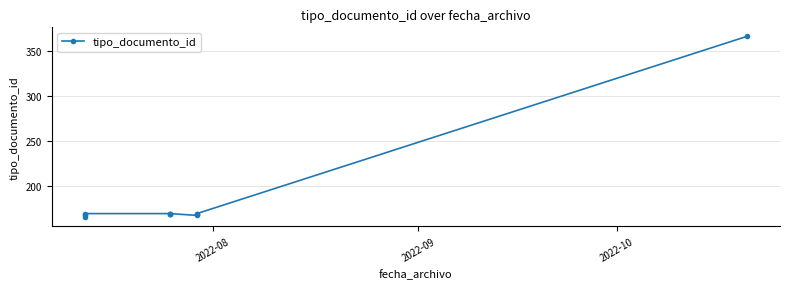

What is the maximum value shown in the chart?

366